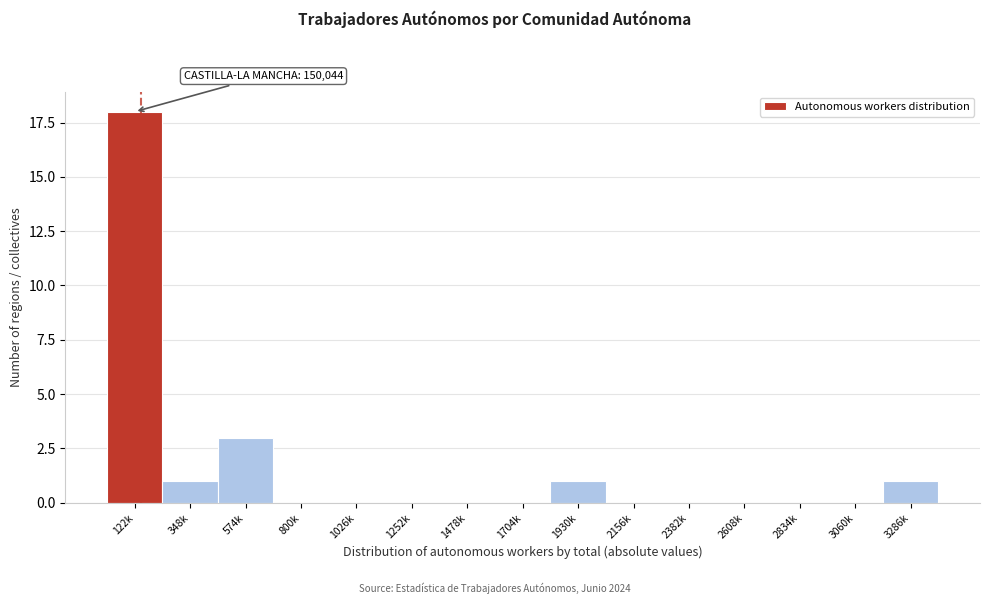

Reading right to left, list all the values displayed in this chart.

3286k=1	3060k=0	2834k=0	2608k=0	2382k=0	2156k=0	1930k=1	1704k=0	1478k=0	1252k=0	1026k=0	800k=0	574k=3	348k=1	122k=18